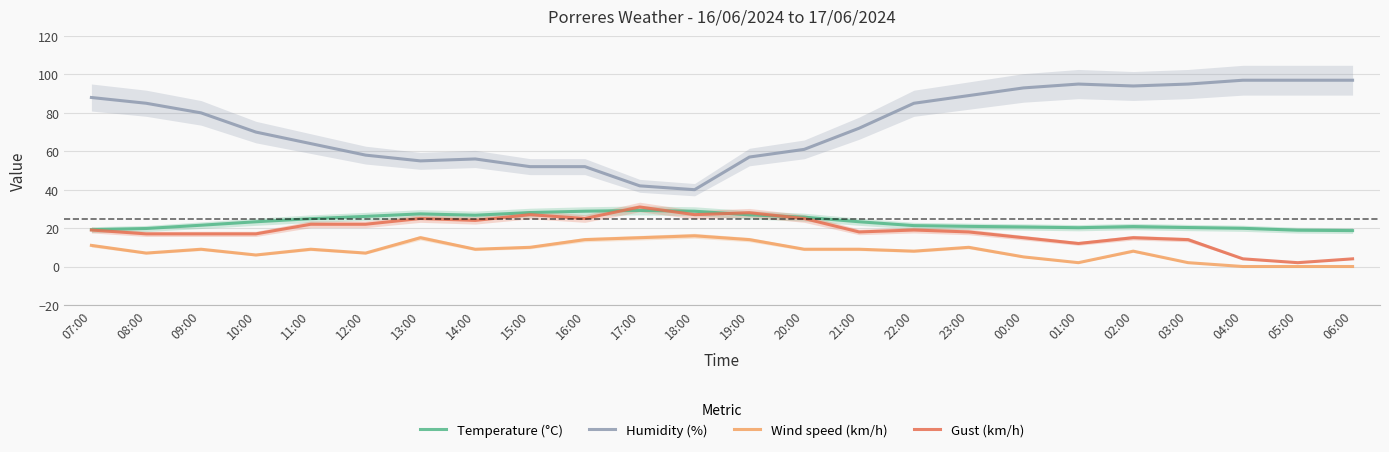

The Wind speed (km/h) series shows 9.0 at 21:00. True or false?

True